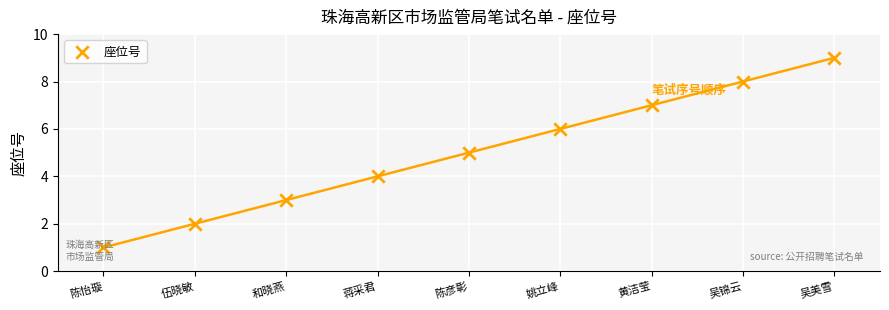

What is the change in value from 陈彦彰 to 吴美雪?

+4